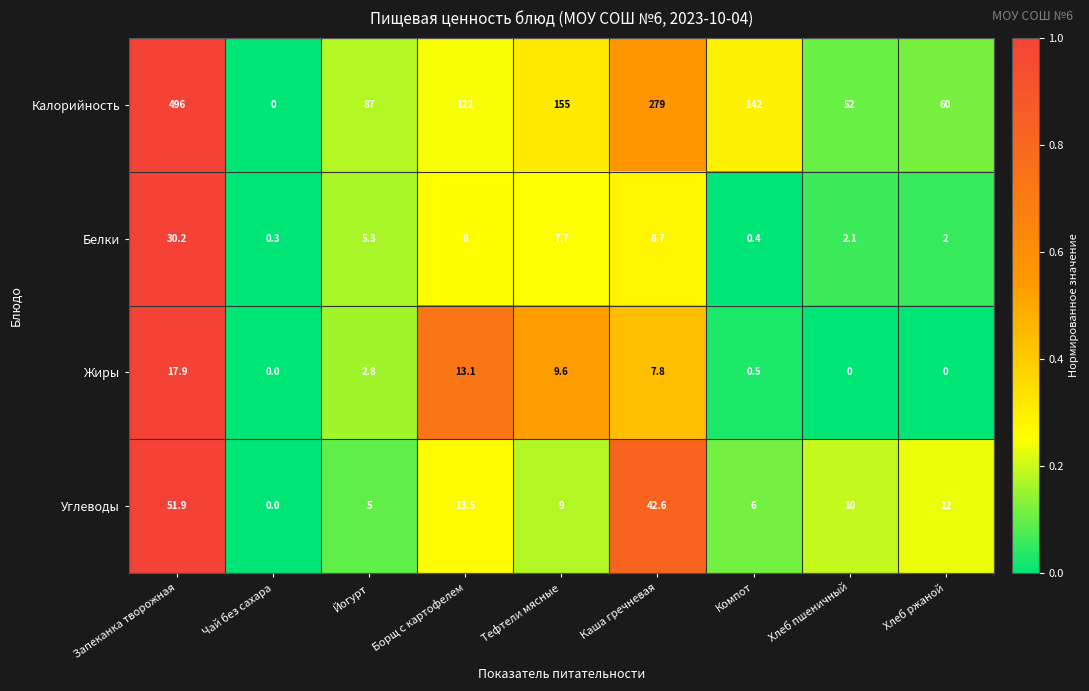

What is the spread (max minus min) of values at Тефтели мясные?

147.3